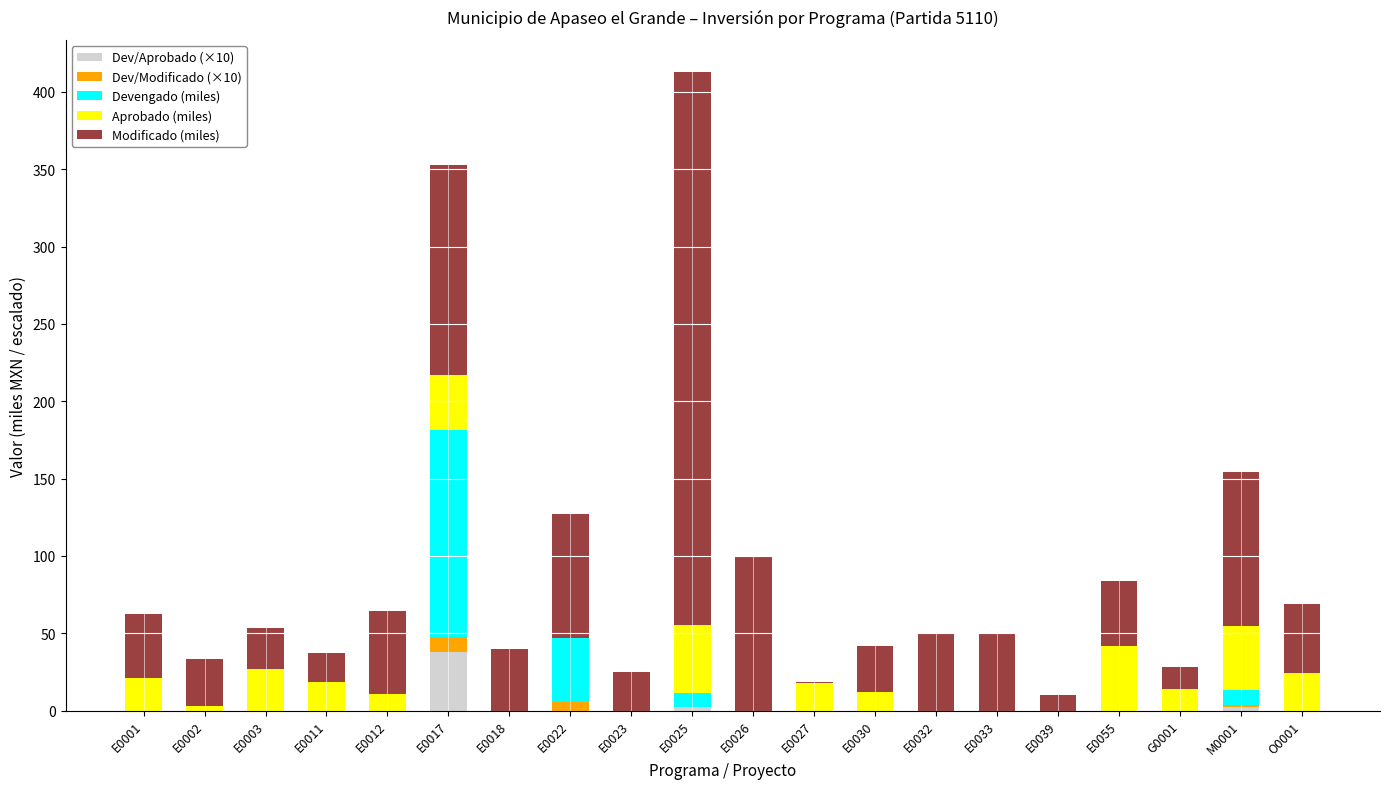

Are the bars horizontal?

No